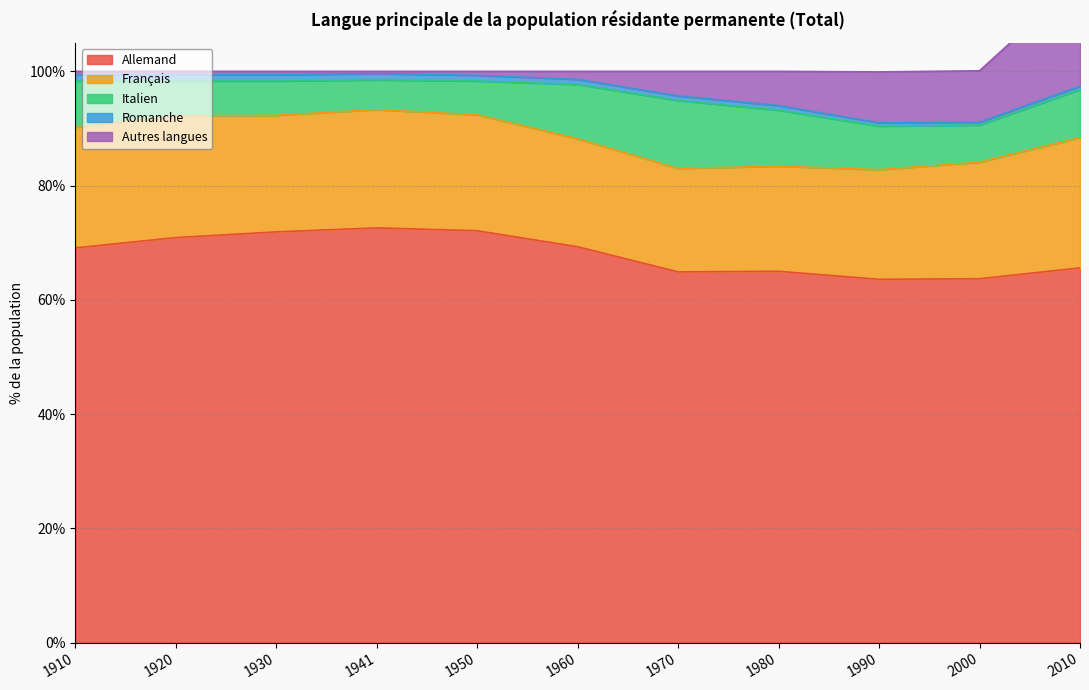

How many data points in Italien are less than 7?

5